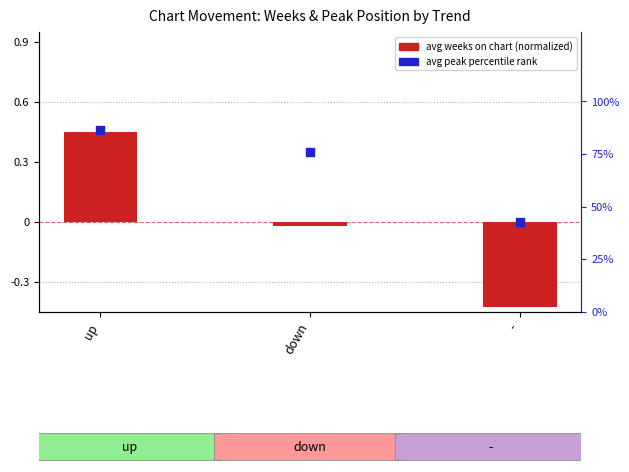

Which series has the widest spread of Y values?

avg peak percentile rank